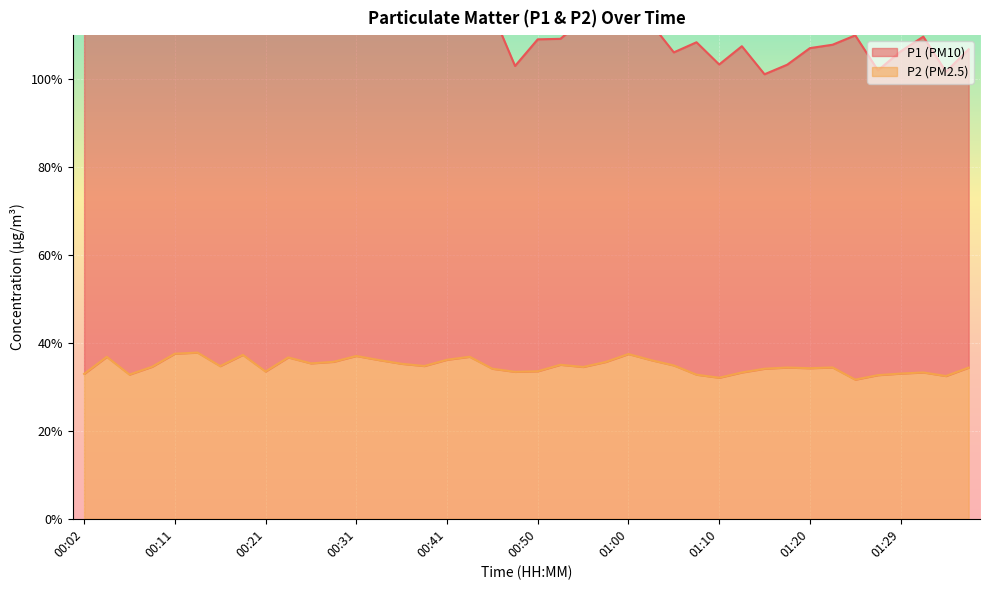

Is it true that P1 equals 106.1 at 01:05?

True